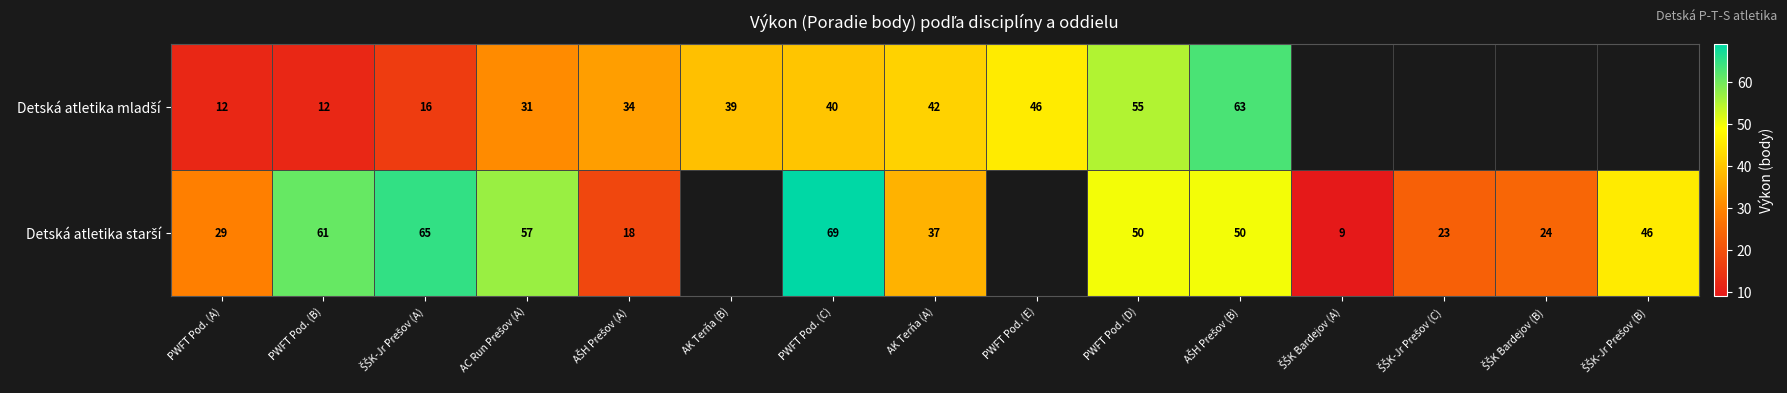

What is the total value across all series at PWFT Pod. (A)?

41